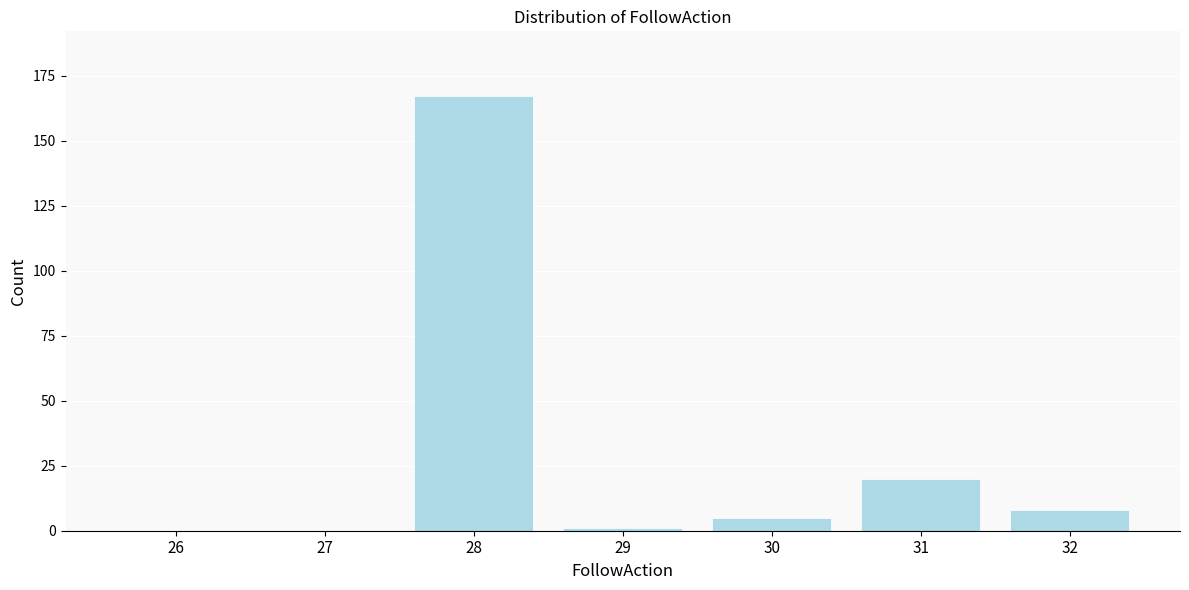

Reading left to right, what are all the values shown in this chart?

26=0	27=0	28=167	29=1	30=5	31=20	32=8